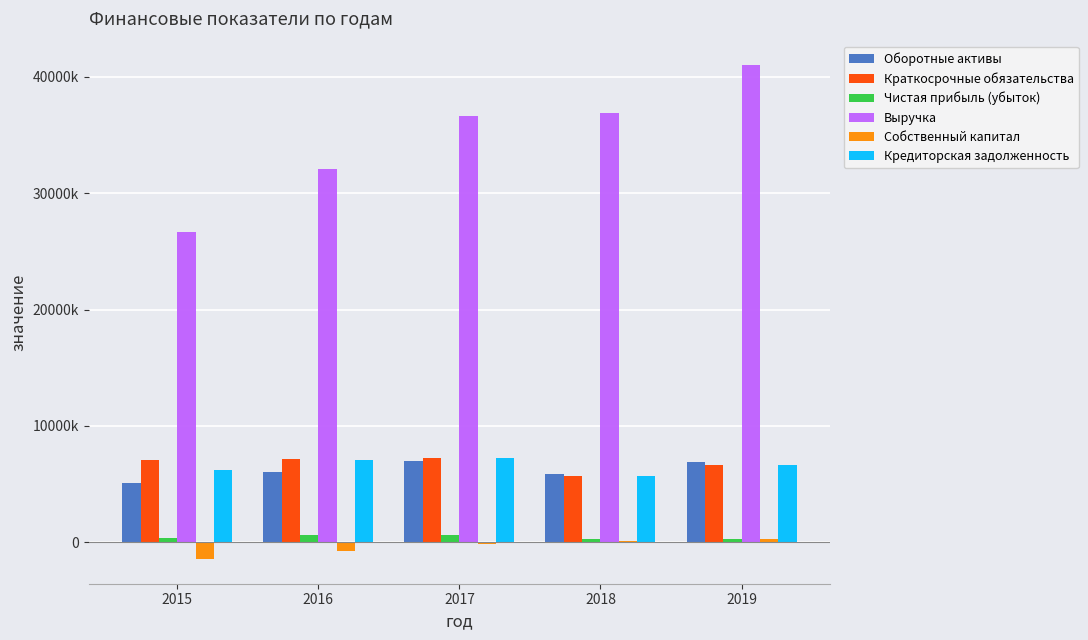

Reading left to right, what are all the values shown in this chart?

Оборотные активы: 2015=5129228	2016=6068188	2017=7014873	2018=5835446	2019=6888869
Краткосрочные обязательства: 2015=7092493	2016=7201992	2017=7279444	2018=5725579	2019=6661452
Чистая прибыль (убыток): 2015=371473	2016=655811	2017=625015	2018=310345	2019=262166
Выручка: 2015=26645404	2016=32103866	2017=36598524	2018=36854704	2019=40972176
Собственный капитал: 2015=-1429792	2016=-773981	2017=-148966	2018=161380	2019=271435
Кредиторская задолженность: 2015=6195925	2016=7107294	2017=7228840	2018=5682066	2019=6628177